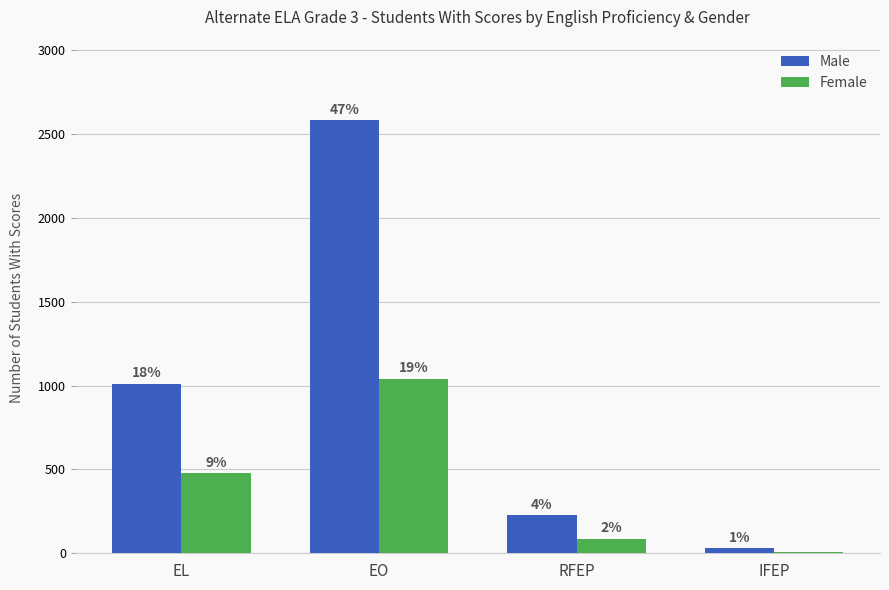

Between IFEP and RFEP, which is larger?

RFEP